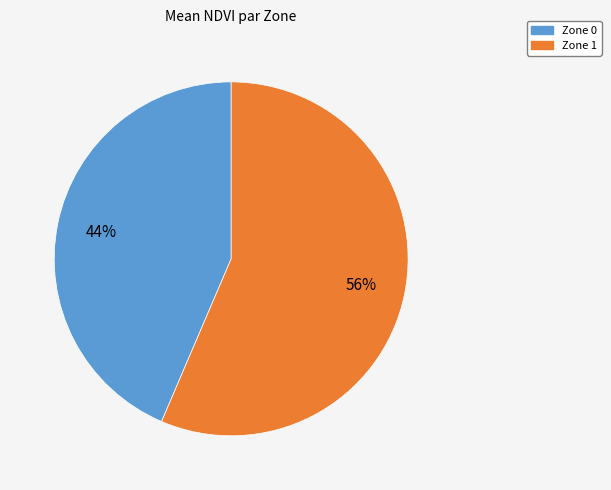

How many slices are in this pie chart?

2